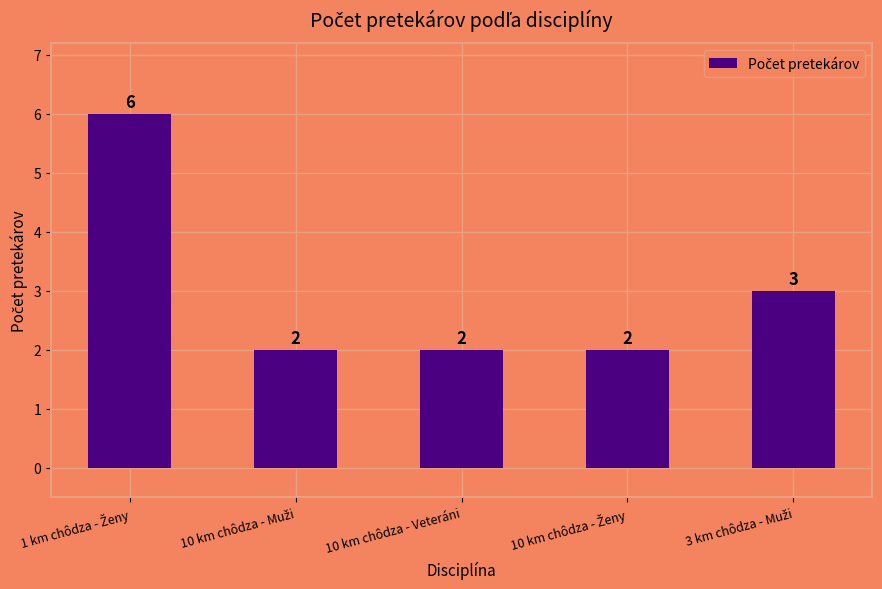

What is the greatest value displayed?

6